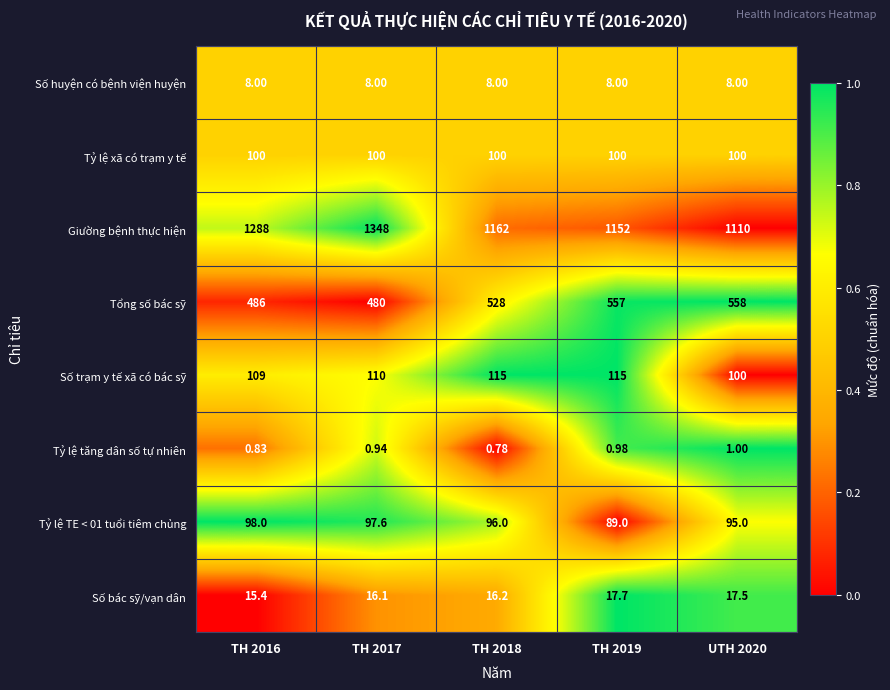

Is the value of Tổng số bác sỹ at TH 2018 greater than the value of Số huyện có bệnh viện huyện at TH 2017?

Yes